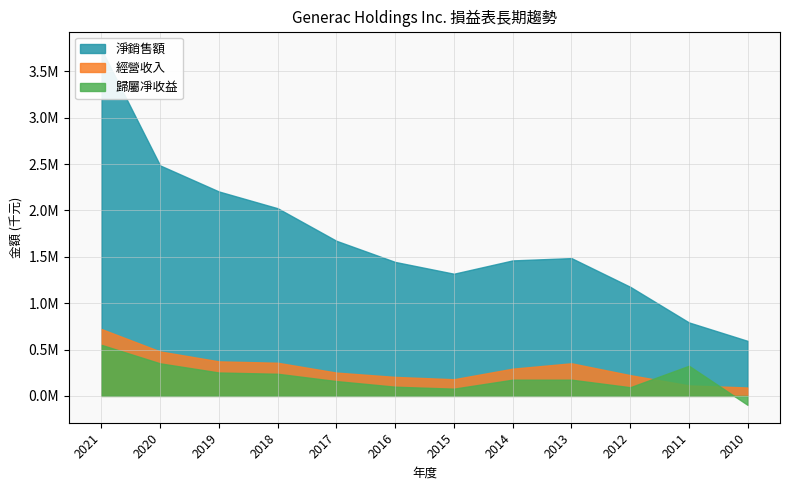

Rank the series by their maximum value, from lowest to highest.

歸屬凈收益, 經營收入, 淨銷售額